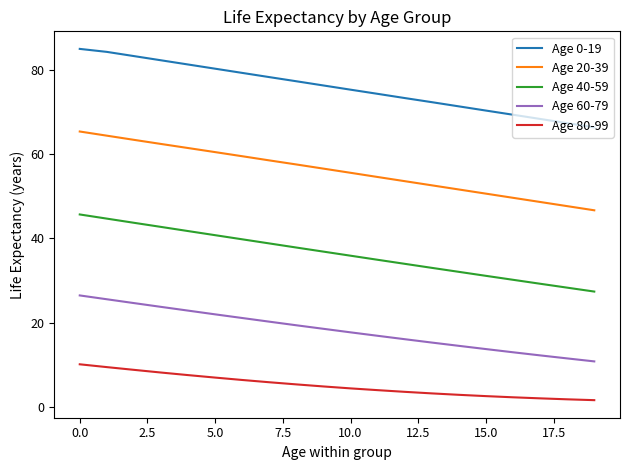

Does the chart display data point markers on the line(s)?

No